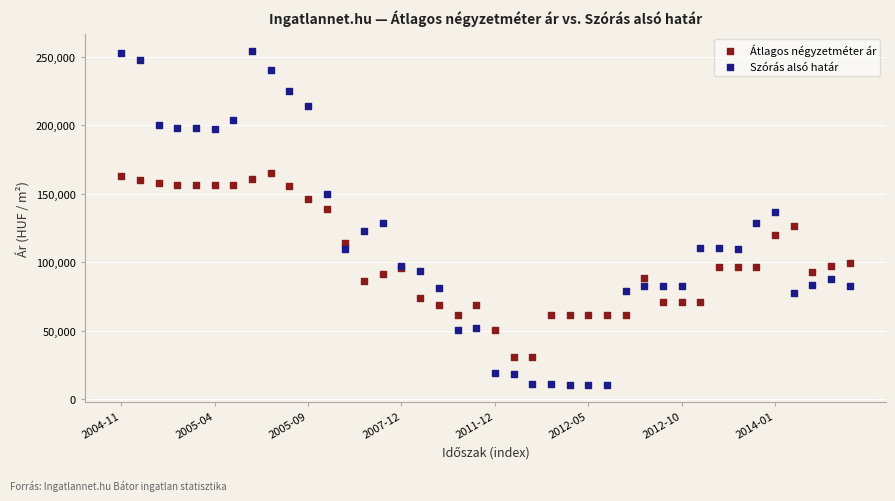

Which series has the largest Y range (max minus min)?

Szórás alsó határ